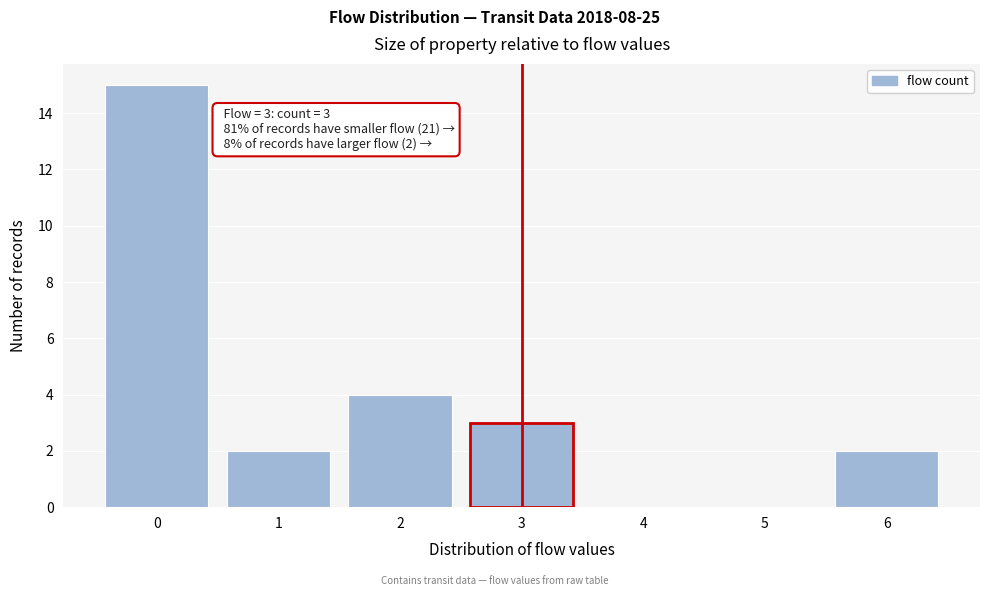

Reading left to right, transcribe all the data shown in this chart.

0=15	1=2	2=4	3=3	4=0	5=0	6=2